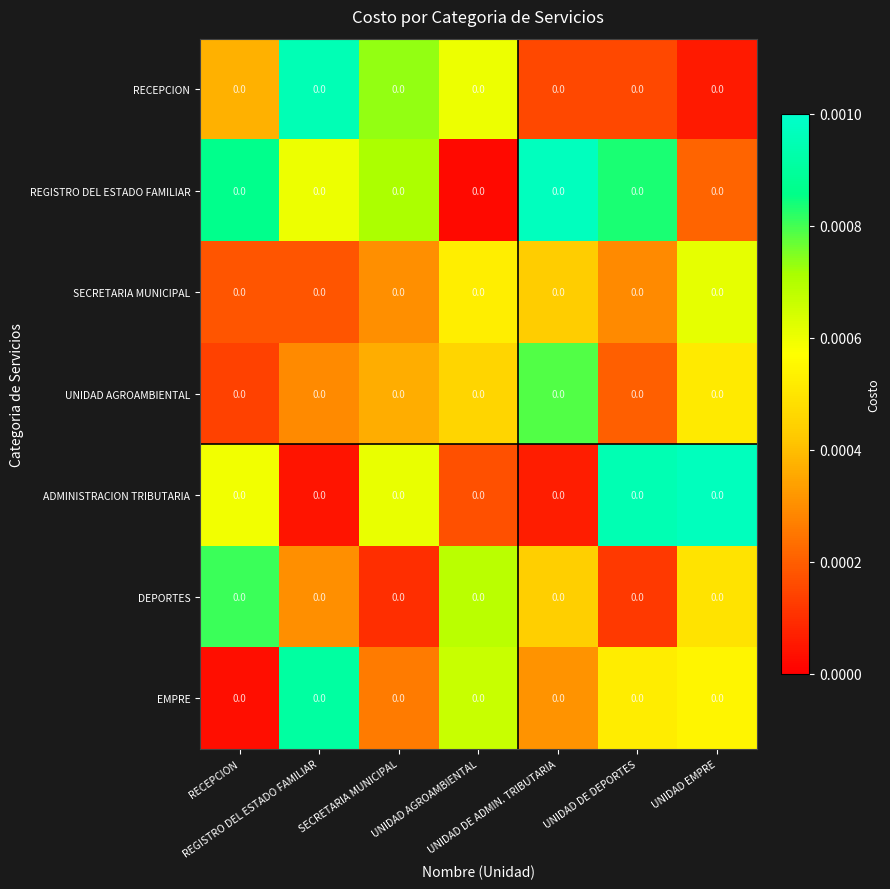

The RECEPCION series shows 0.0 at REGISTRO DEL ESTADO FAMILIAR. True or false?

False